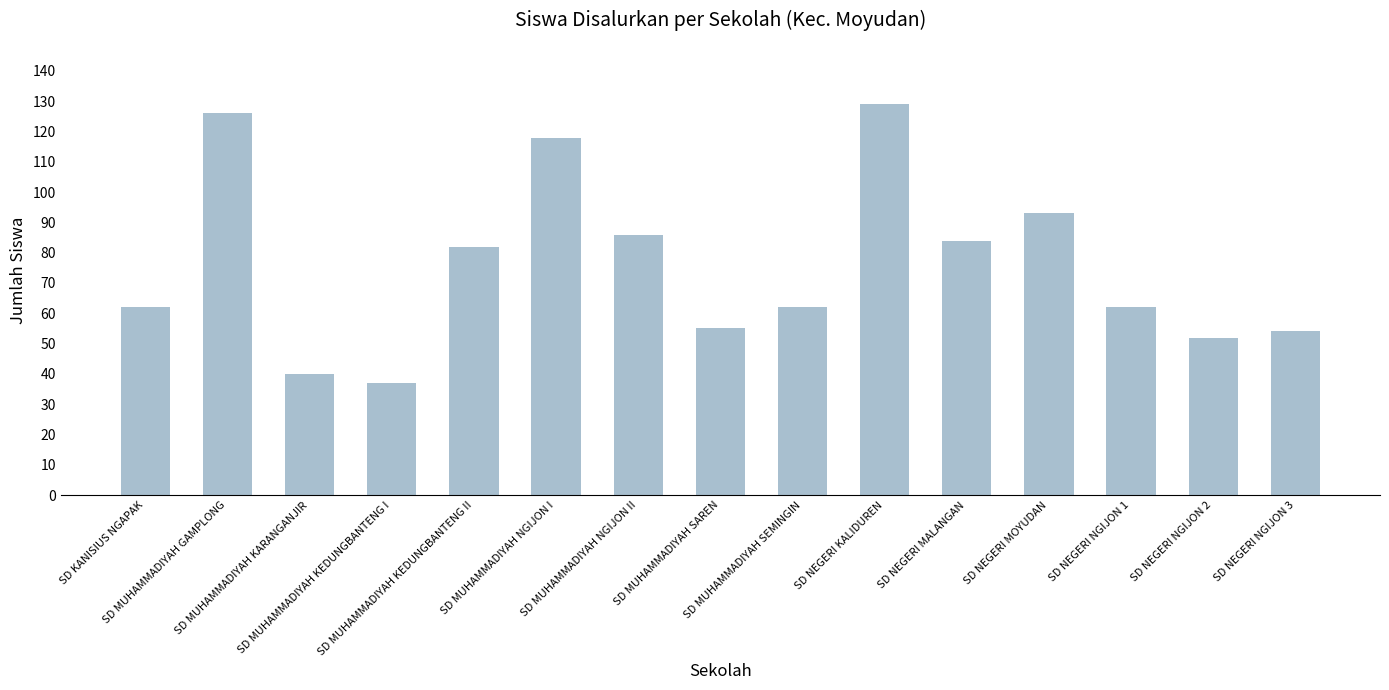

What is the label of the 10th bar from the right?

SD MUHAMMADIYAH NGIJON I